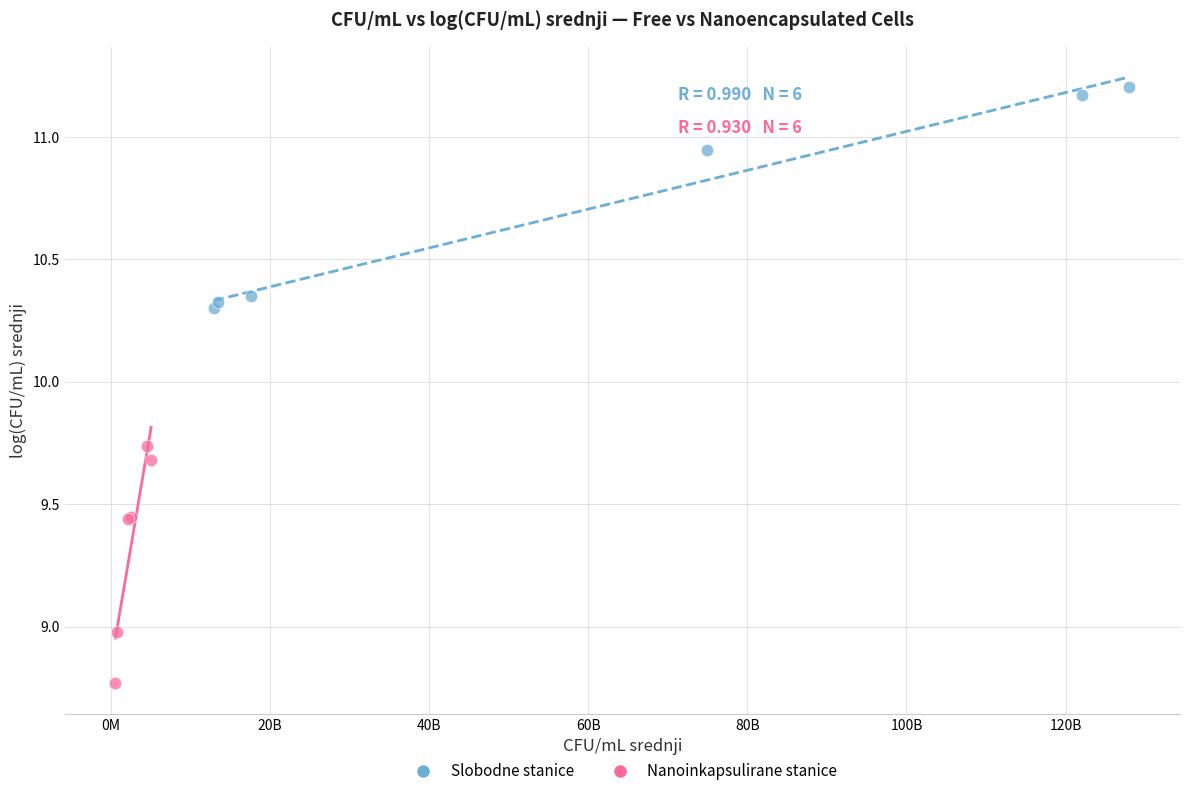

Which series has the widest spread of Y values?

Nanoinkapsulirane stanice